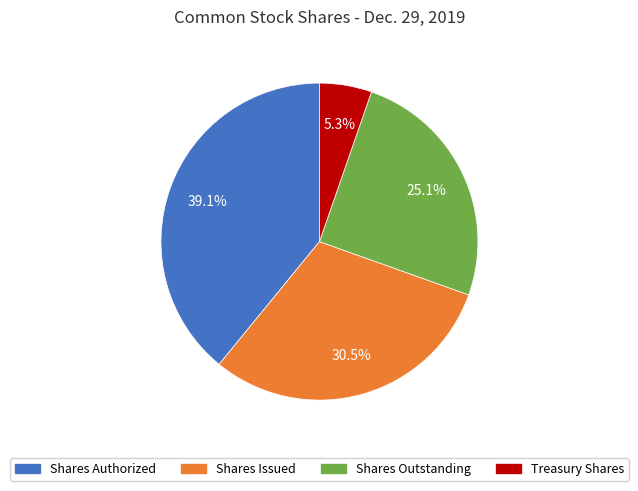

Does any single category account for the majority?

No